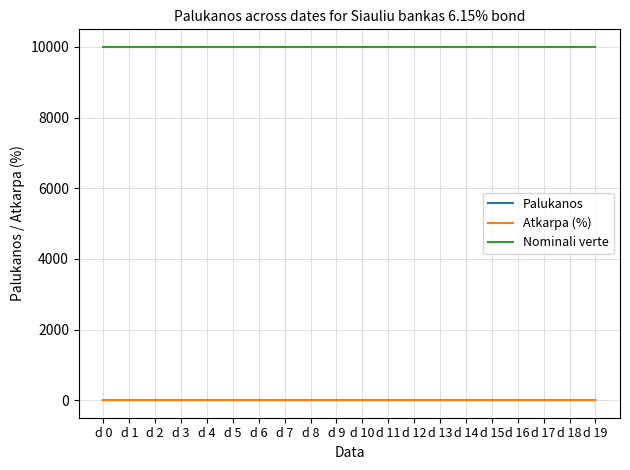

True or false: Nominali verte and Atkarpa (%) intersect in this chart.

False